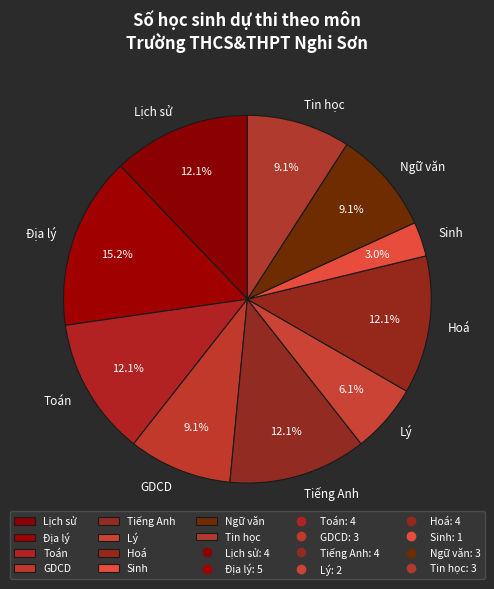

Between GDCD and Hoá, which is larger?

Hoá